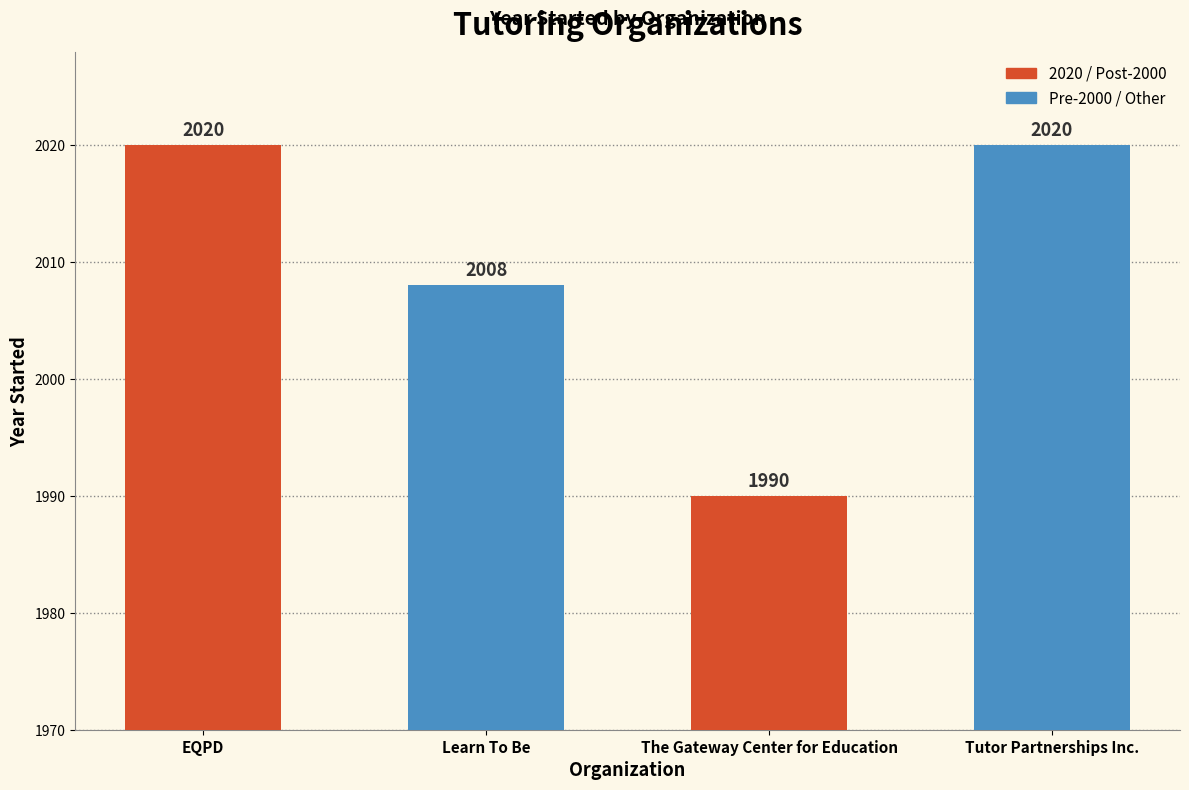

What is the label of the 1st bar from the left?

EQPD